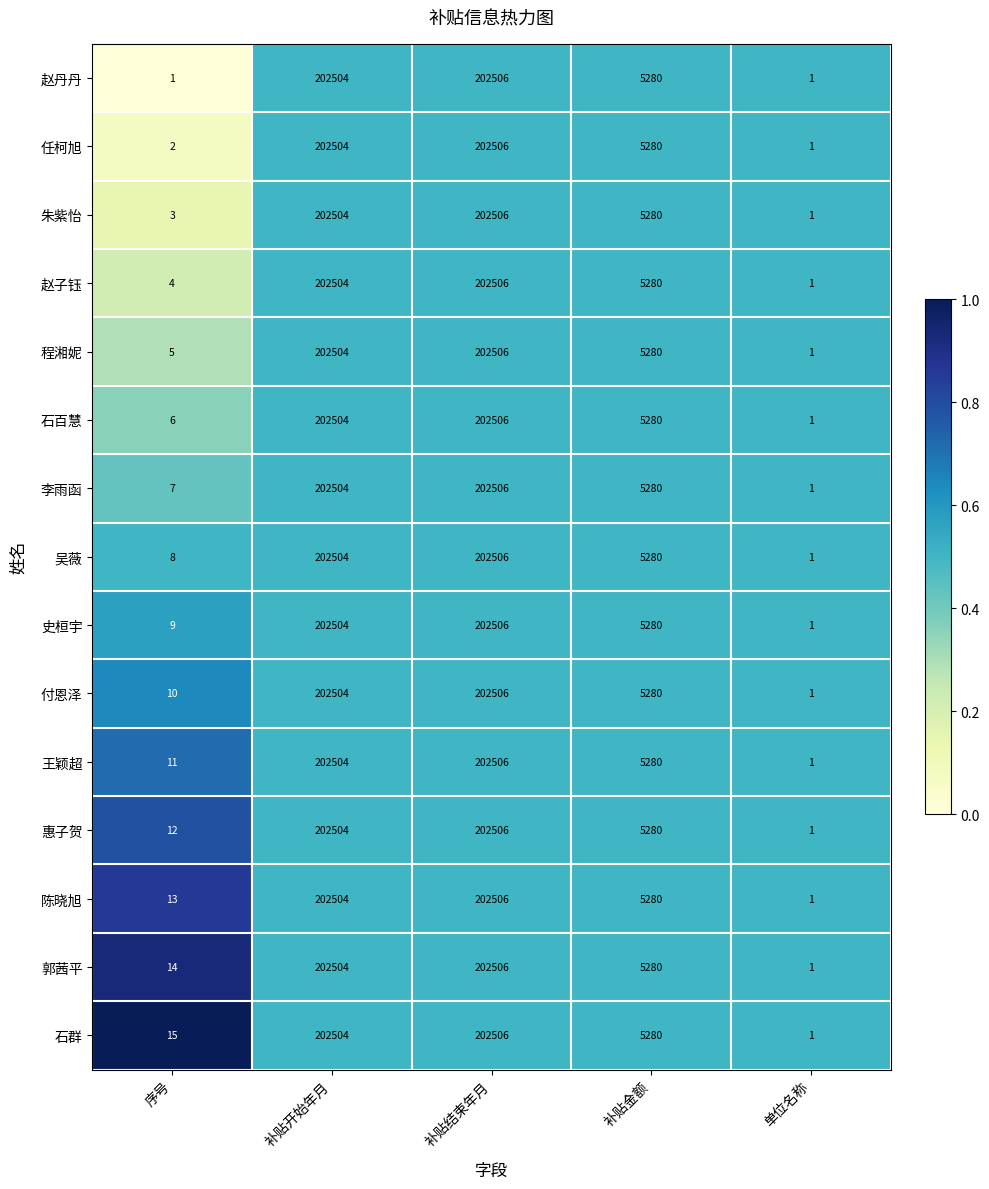

What is the spread (max minus min) of values at 序号?

14